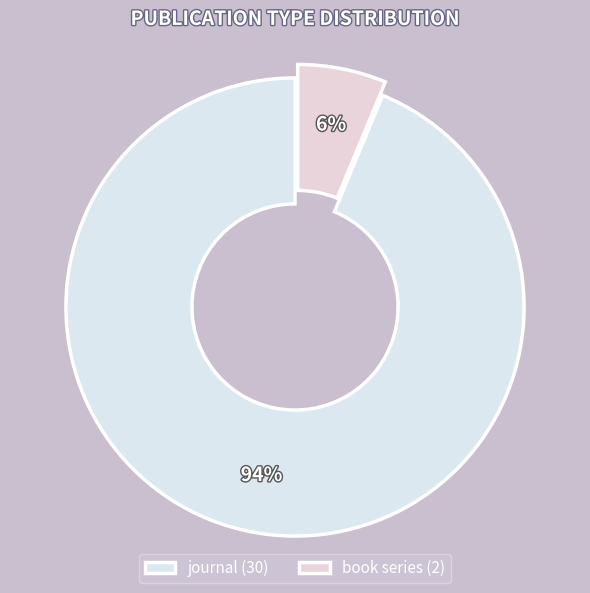

Is it true that book series is 17% of the pie?

False